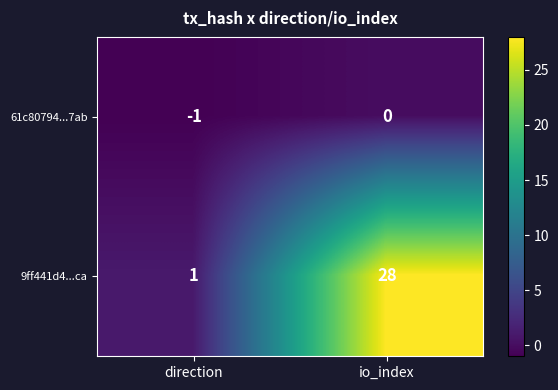

What is the sum of the 9ff441d4...ca values at io_index and direction?

29